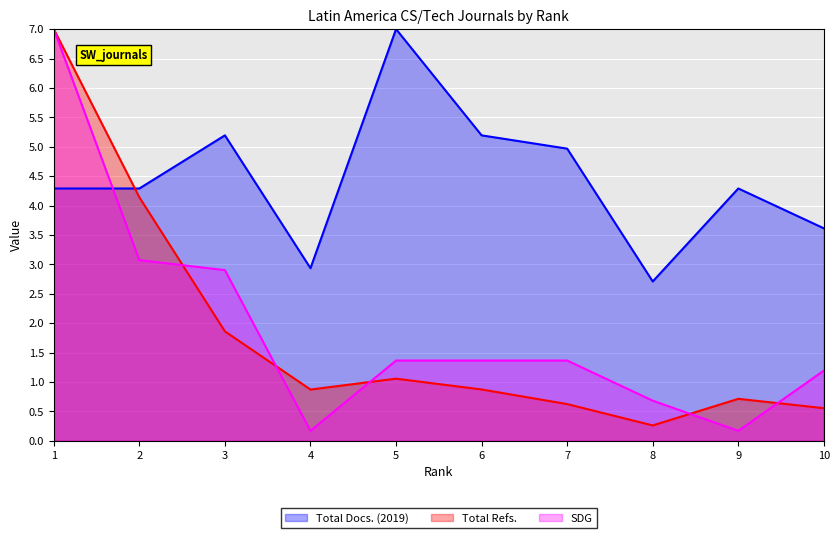

Which series has the largest range (max minus min)?

SDG